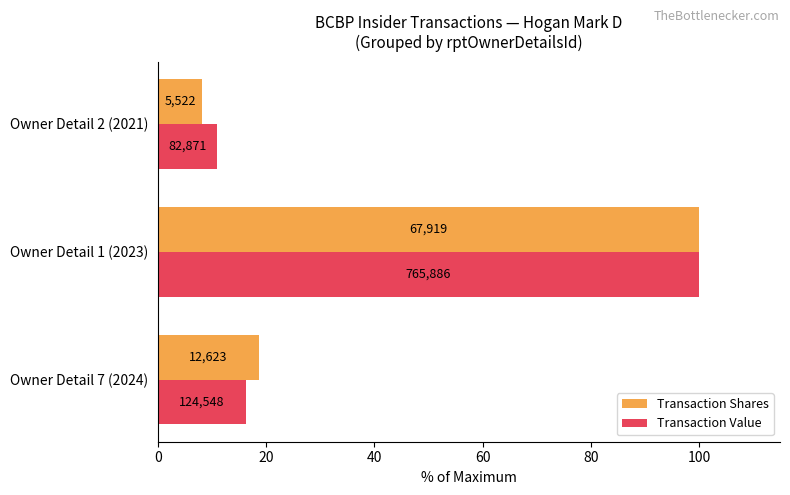

What are all the series names shown in the legend?

Transaction Shares, Transaction Value